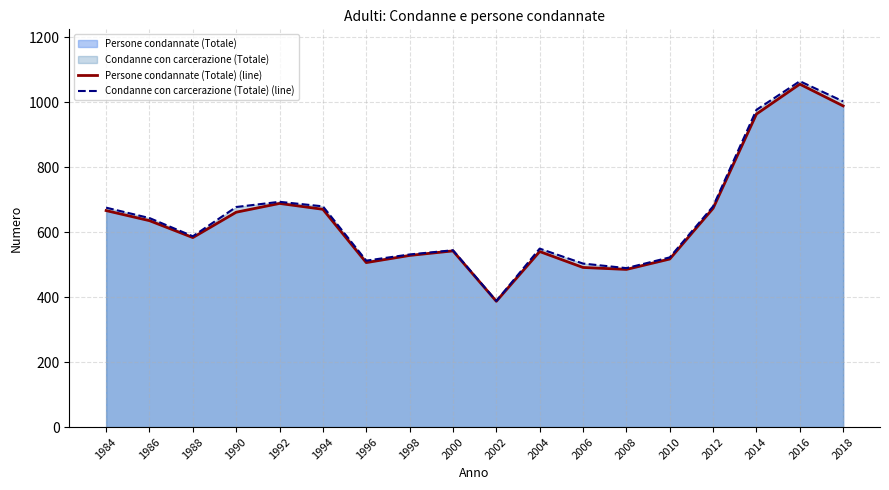

Where does the Persone condannate (Totale) (line) series first go above 635?

1984